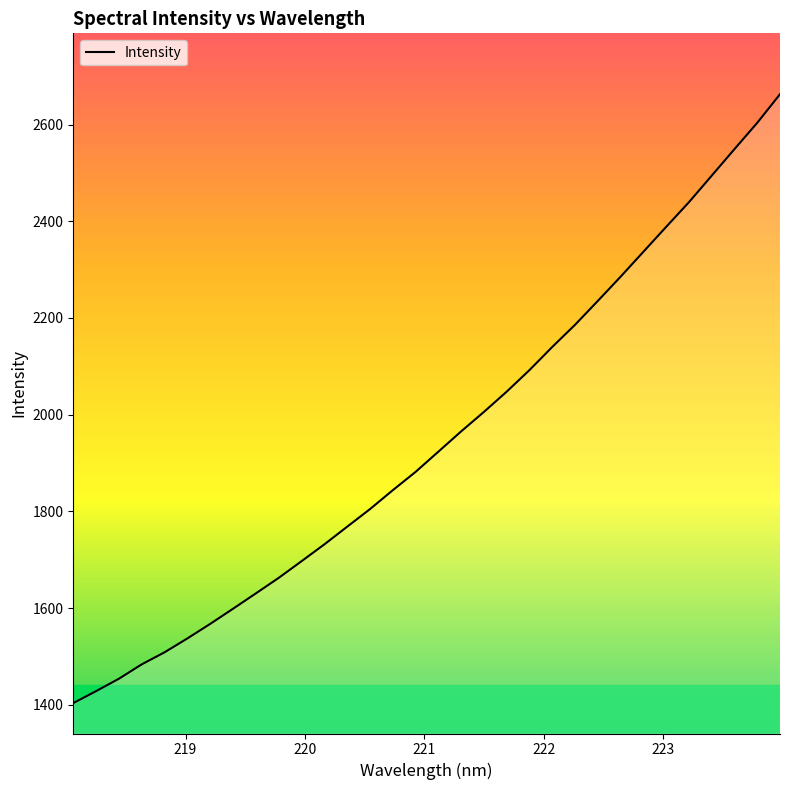

What is the sum of all values?

62356.5